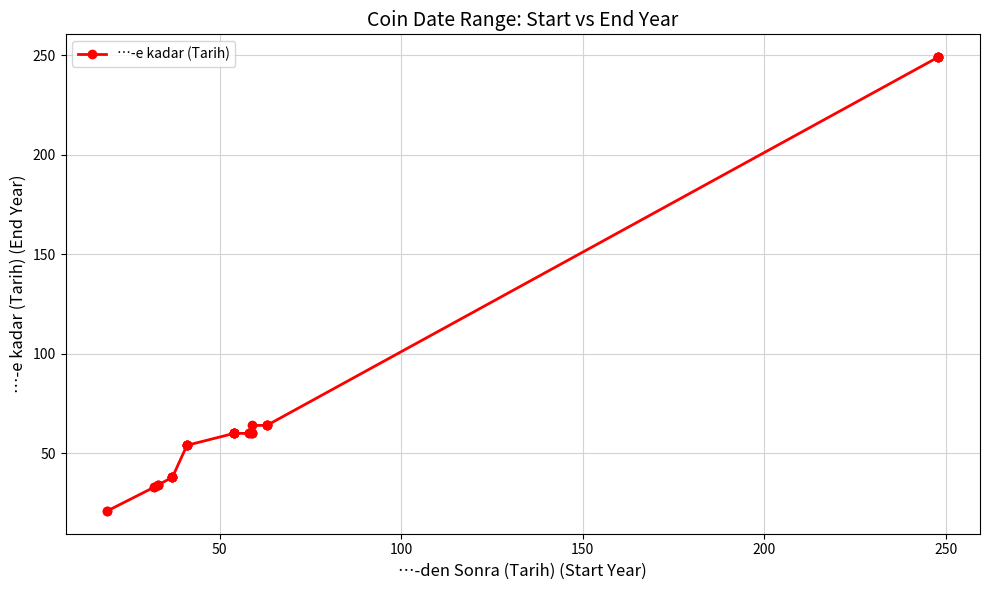

The value at 21 is 106. True or false?

False